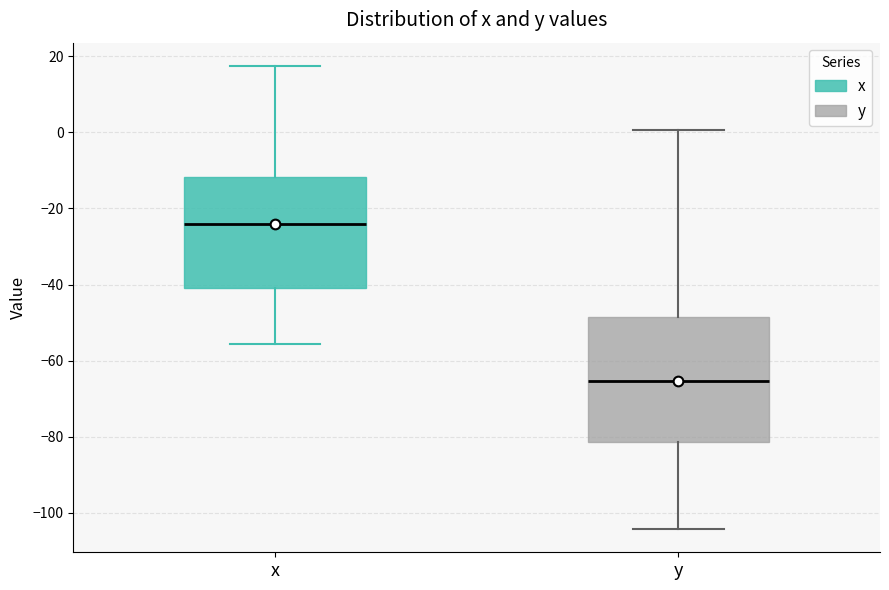

Where does the upper whisker of the box for x end on the y-axis? The values are not printed on the chart, so give them approximately, as read against the axis.

18